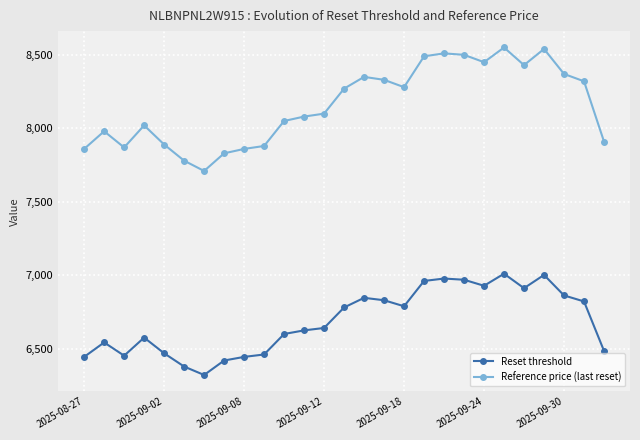

True or false: Reference price (last reset) and Reset threshold cross at least once.

False